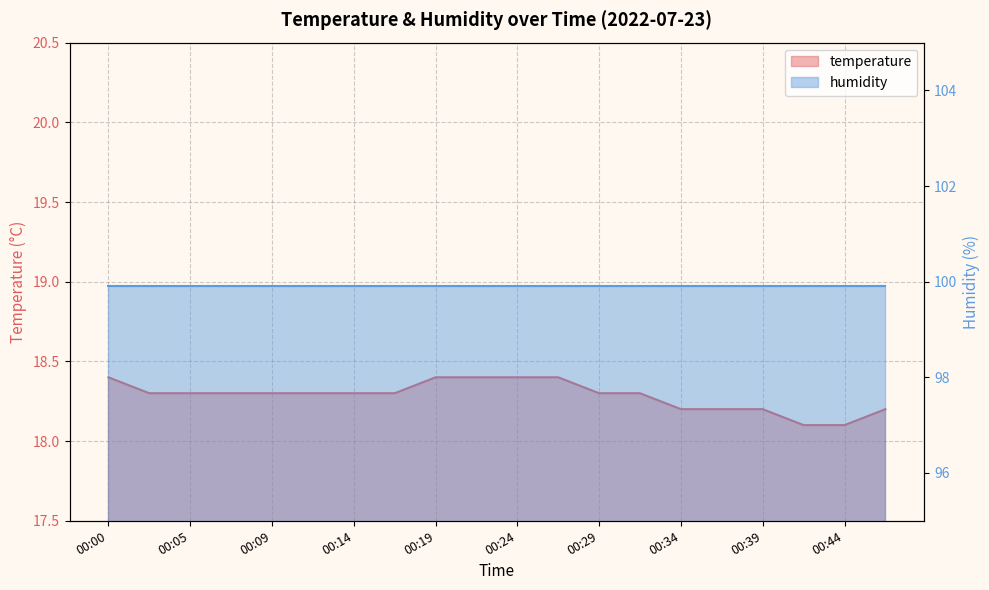

Rank the categories by value from lowest to highest.

00:41, 00:44, 00:34, 00:36, 00:39, 00:46, 00:02, 00:05, 00:07, 00:09, 00:12, 00:14, 00:17, 00:29, 00:32, 00:00, 00:19, 00:22, 00:24, 00:27